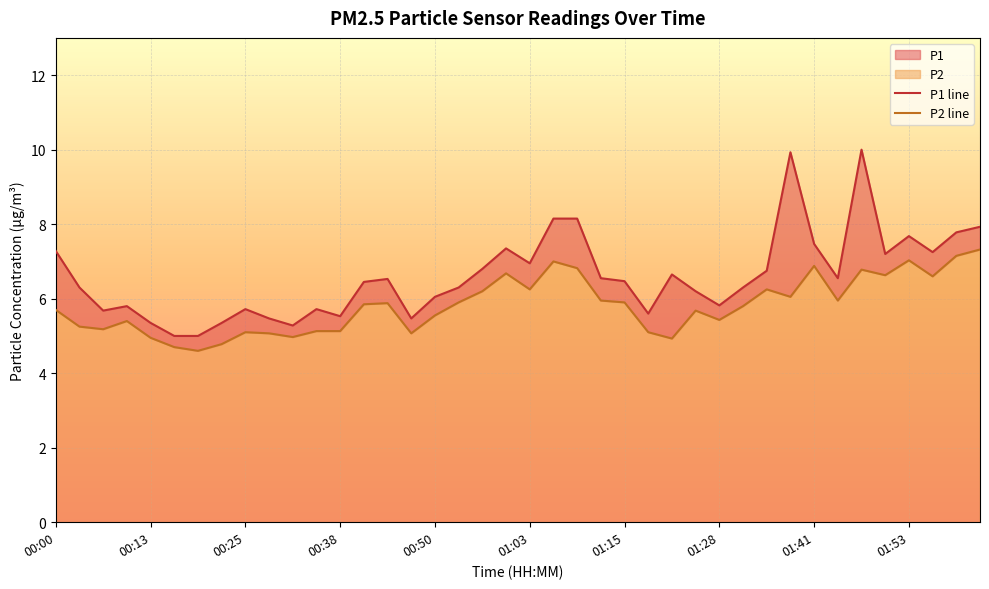

How many categories are shown in the chart?

40